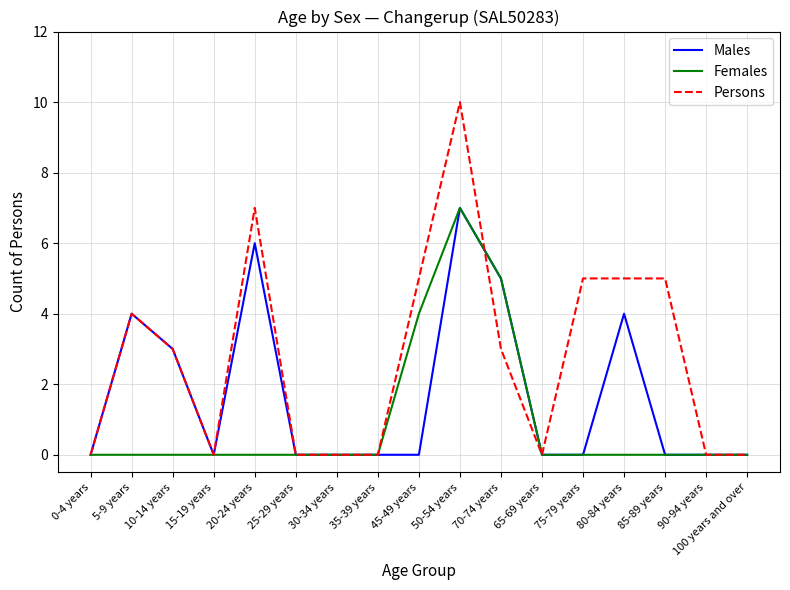

At which label is Males closest to 3?

10-14 years